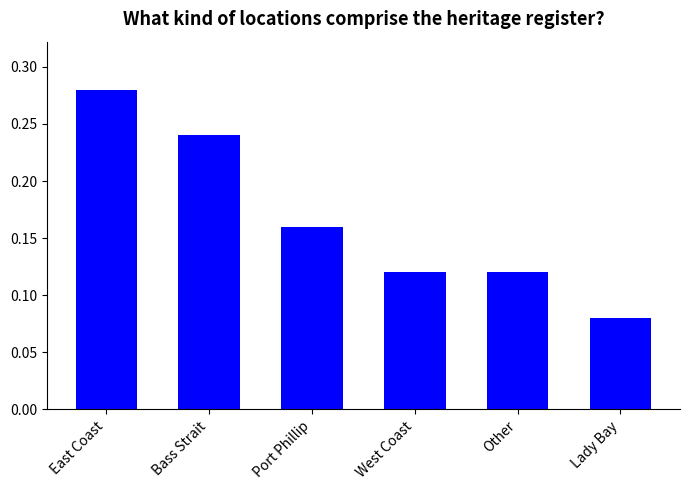

Which category has the lowest value across all series?

Lady Bay